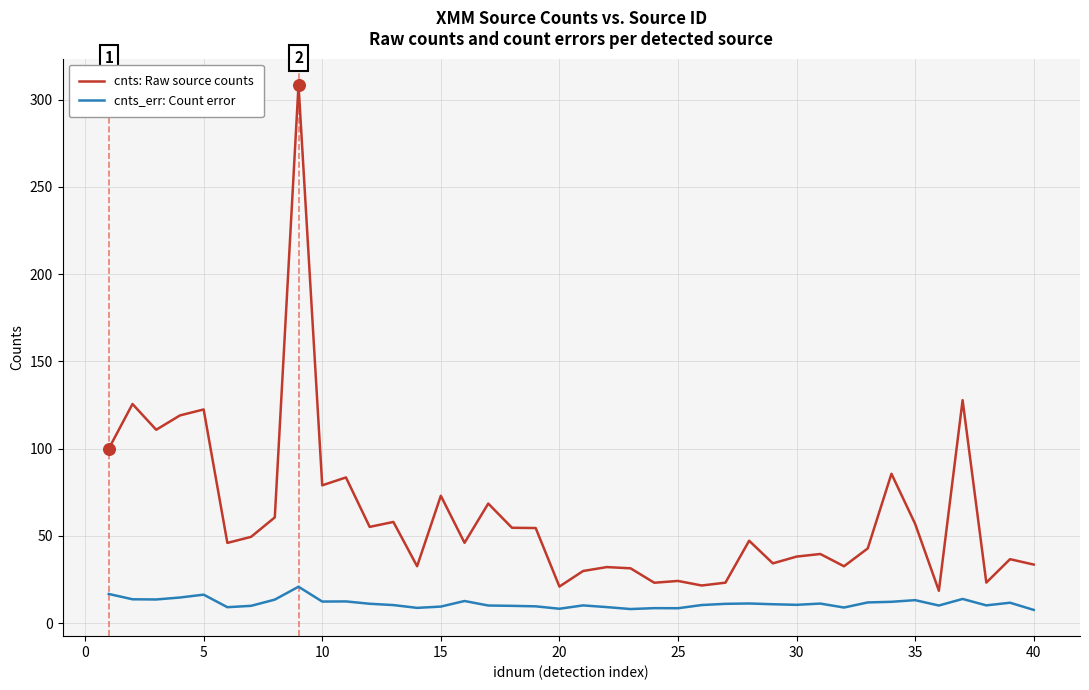

True or false: cnts_err: Count error and cnts: Raw source counts cross at least once.

False